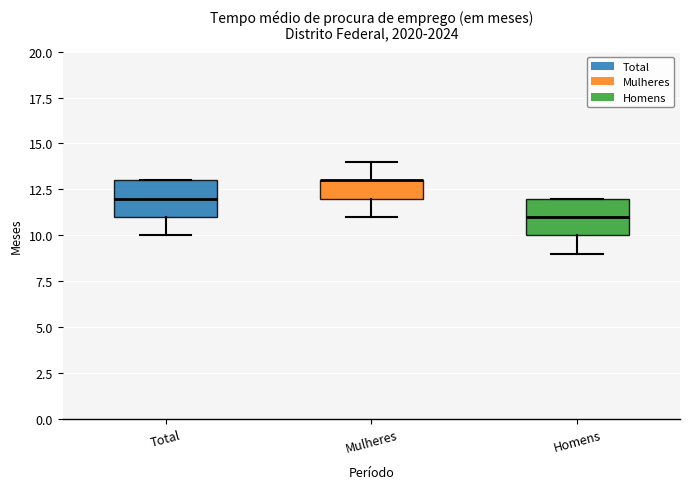

Where is the upper edge of the box for Total on the y-axis? The values are not printed on the chart, so give them approximately, as read against the axis.

13